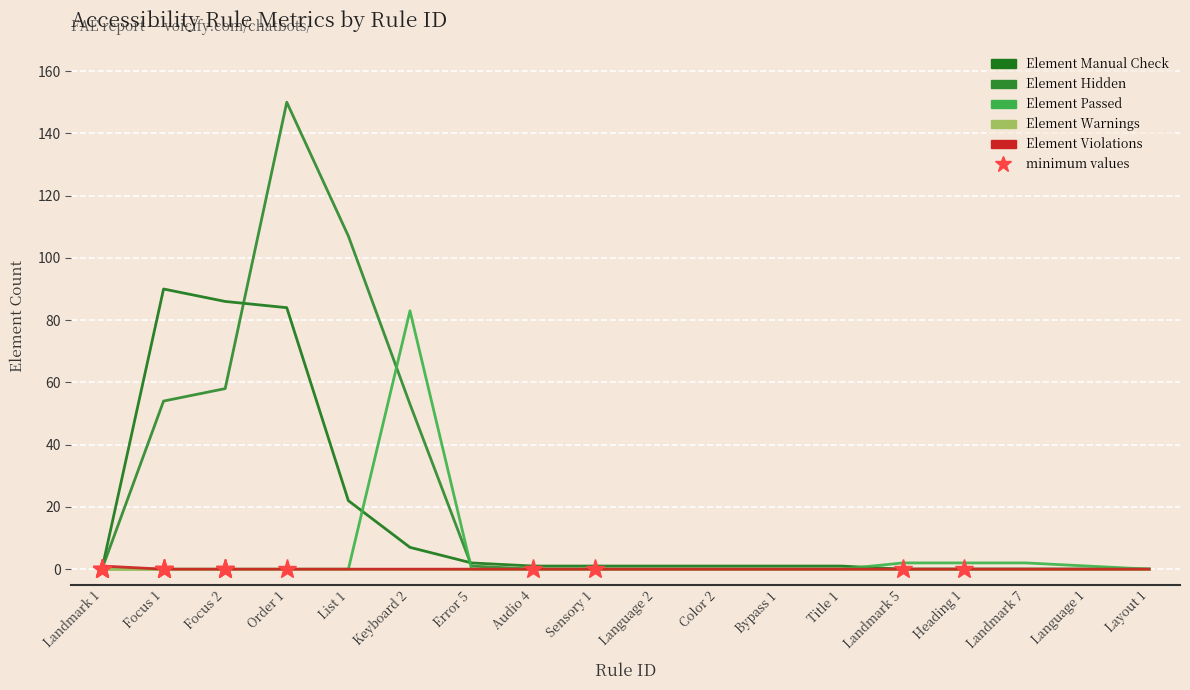

Reading right to left, list all the values displayed in this chart.

Element Manual Check: Layout 1=0	Language 1=0	Landmark 7=0	Heading 1=0	Landmark 5=0	Title 1=1	Bypass 1=1	Color 2=1	Language 2=1	Sensory 1=1	Audio 4=1	Error 5=2	Keyboard 2=7	List 1=22	Order 1=84	Focus 2=86	Focus 1=90	Landmark 1=0
Element Hidden: Layout 1=0	Language 1=0	Landmark 7=0	Heading 1=0	Landmark 5=0	Title 1=0	Bypass 1=0	Color 2=0	Language 2=0	Sensory 1=0	Audio 4=0	Error 5=1	Keyboard 2=53	List 1=107	Order 1=150	Focus 2=58	Focus 1=54	Landmark 1=0
Element Passed: Layout 1=0	Language 1=1	Landmark 7=2	Heading 1=2	Landmark 5=2	Title 1=0	Bypass 1=0	Color 2=0	Language 2=0	Sensory 1=0	Audio 4=0	Error 5=0	Keyboard 2=83	List 1=0	Order 1=0	Focus 2=0	Focus 1=0	Landmark 1=0
Element Warnings: Layout 1=0	Language 1=0	Landmark 7=0	Heading 1=0	Landmark 5=0	Title 1=0	Bypass 1=0	Color 2=0	Language 2=0	Sensory 1=0	Audio 4=0	Error 5=0	Keyboard 2=0	List 1=0	Order 1=0	Focus 2=0	Focus 1=0	Landmark 1=0
Element Violations: Layout 1=0	Language 1=0	Landmark 7=0	Heading 1=0	Landmark 5=0	Title 1=0	Bypass 1=0	Color 2=0	Language 2=0	Sensory 1=0	Audio 4=0	Error 5=0	Keyboard 2=0	List 1=0	Order 1=0	Focus 2=0	Focus 1=0	Landmark 1=1